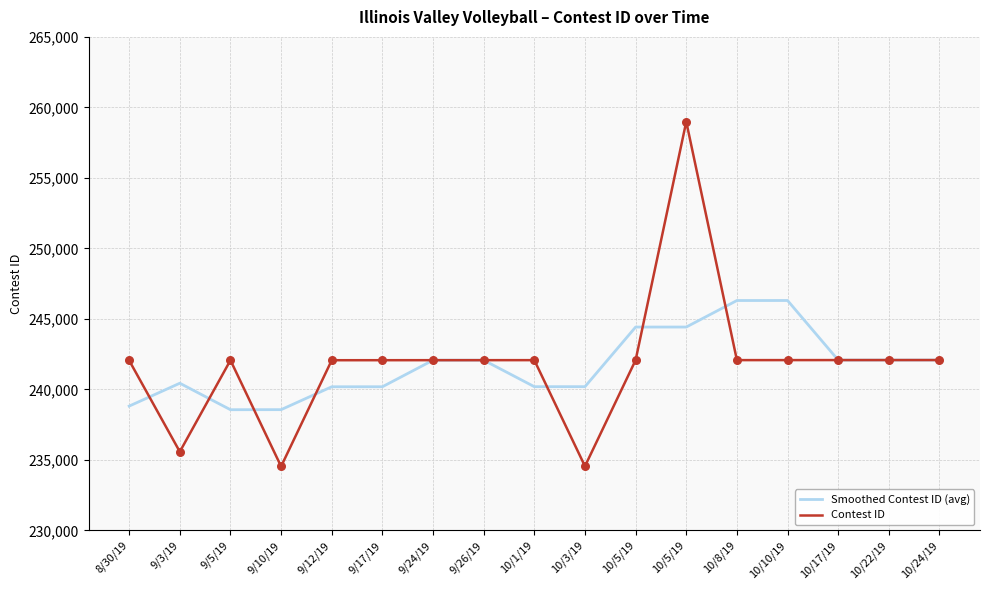

At which category is the sum across all series the highest?

10/5/19